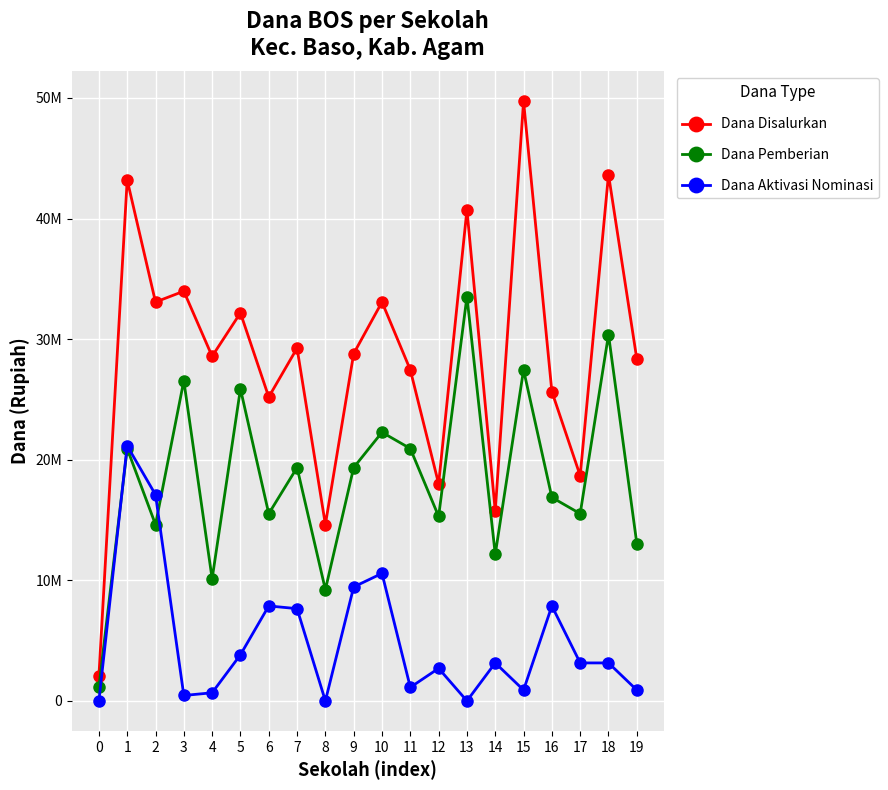

What are all the series names shown in the legend?

Dana Disalurkan, Dana Pemberian, Dana Aktivasi Nominasi